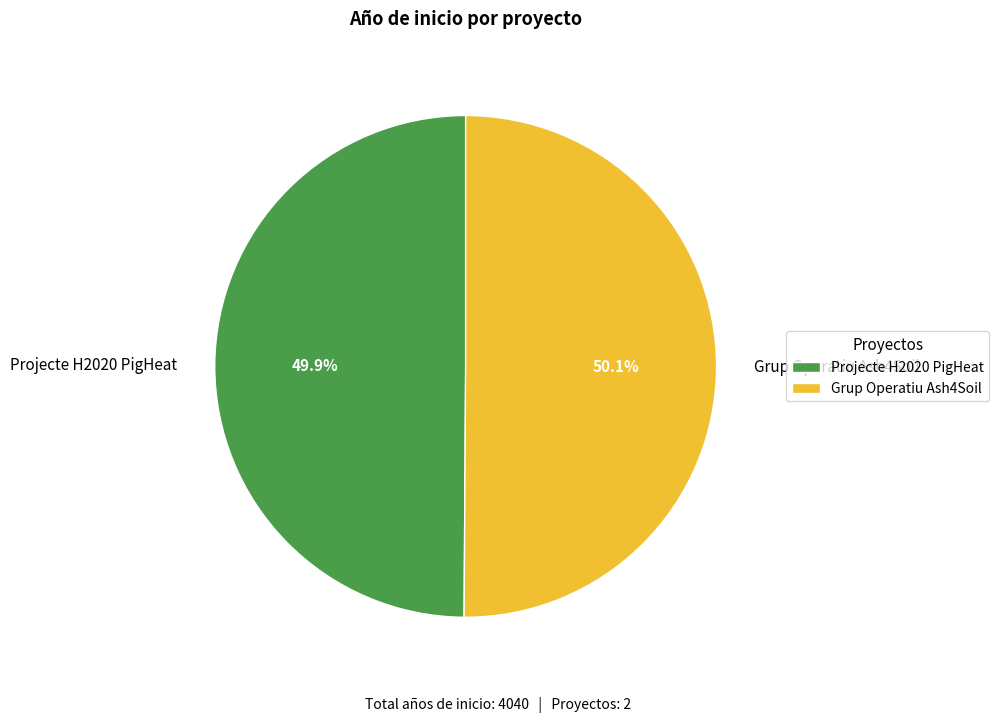

To the nearest percent, what portion does Projecte H2020 PigHeat represent?

50%